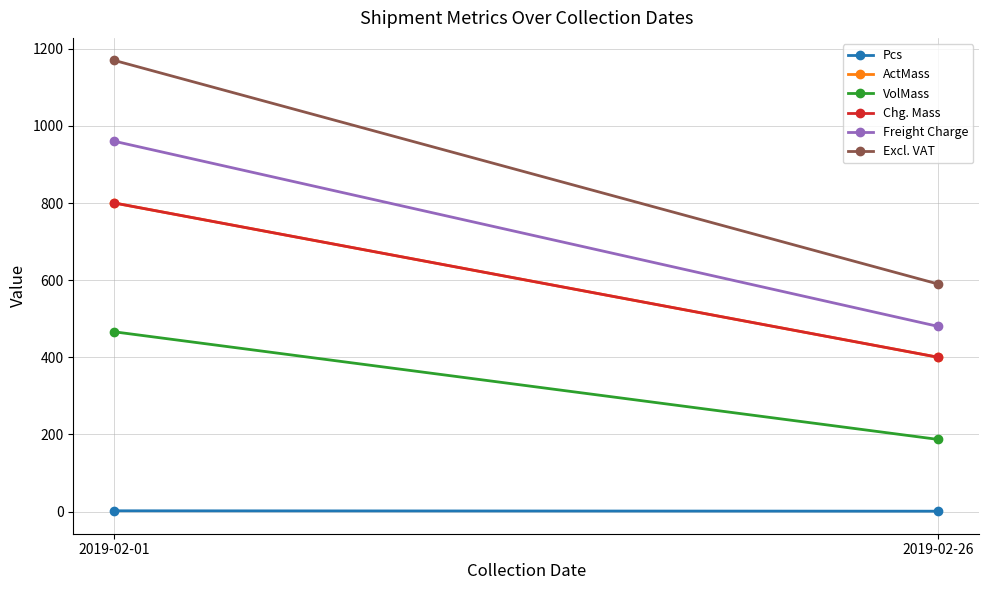

Between 2019-02-01 and 2019-02-26, which is larger?

2019-02-01